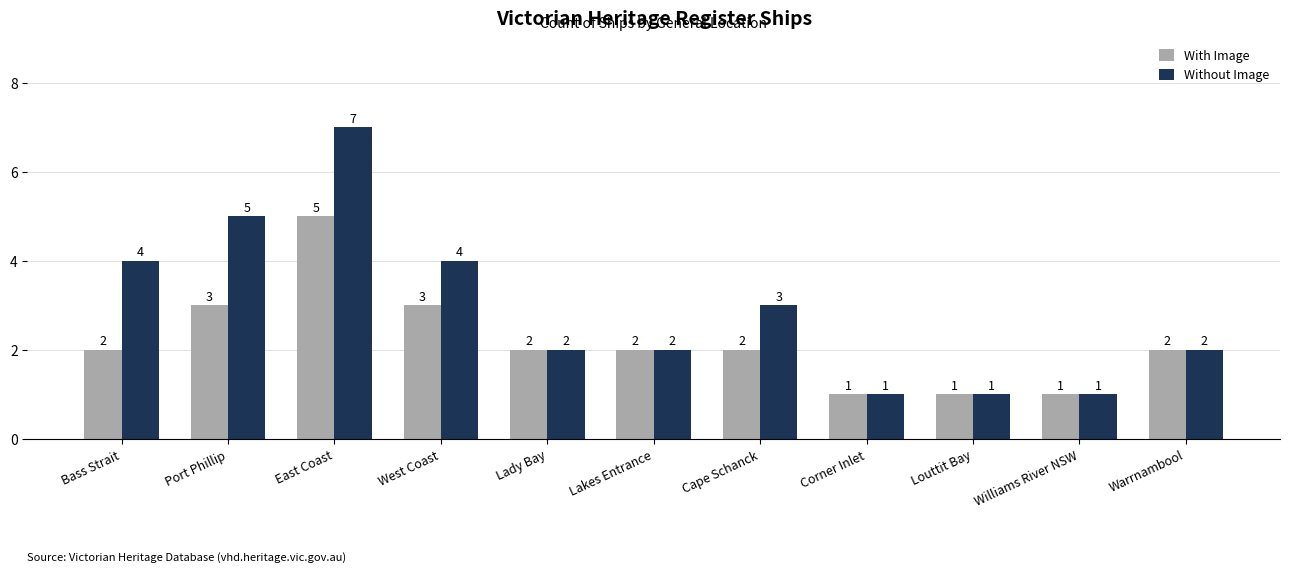

Count the number of data series in this chart.

2